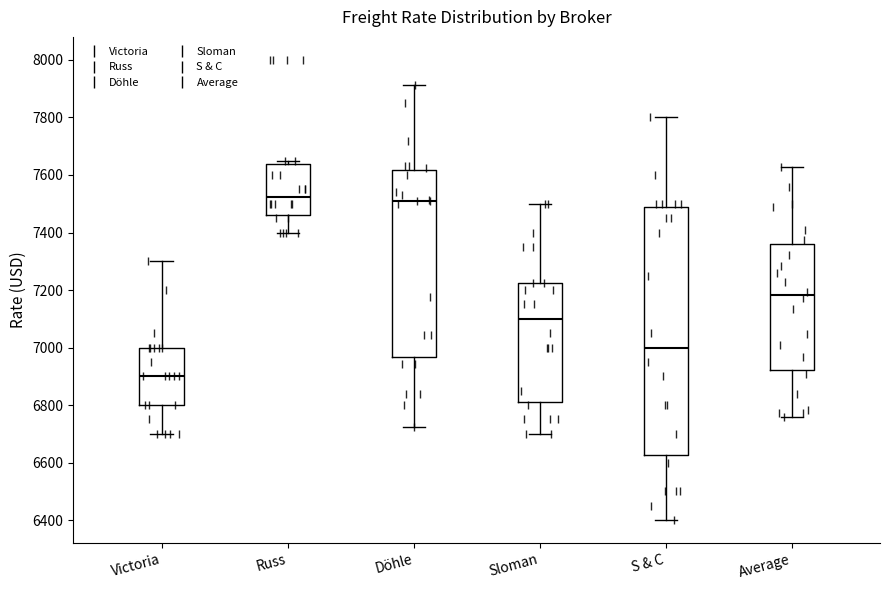

Where is the upper edge of the box for Average on the y-axis? The values are not printed on the chart, so give them approximately, as read against the axis.

7360